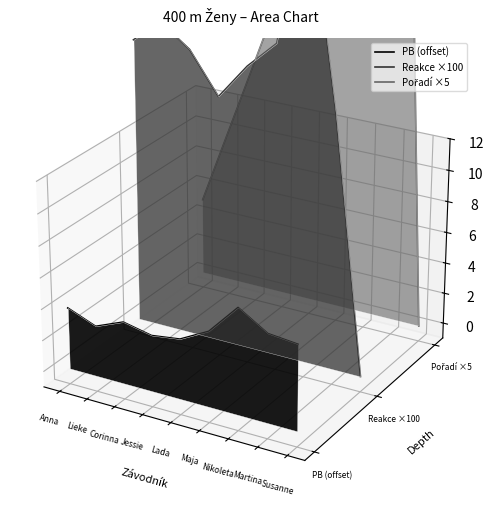

What is the label of the 8th point from the left?

Martina